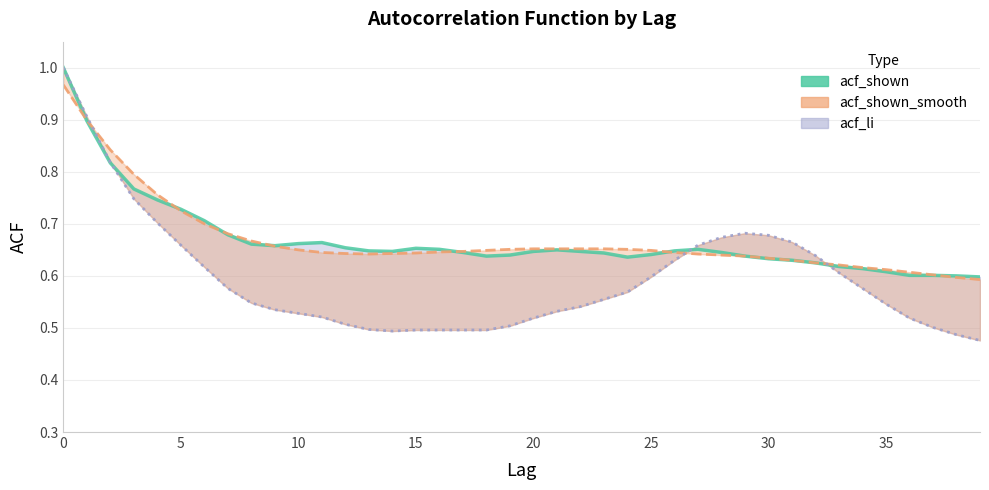

Which category has the lowest value across all series?

39